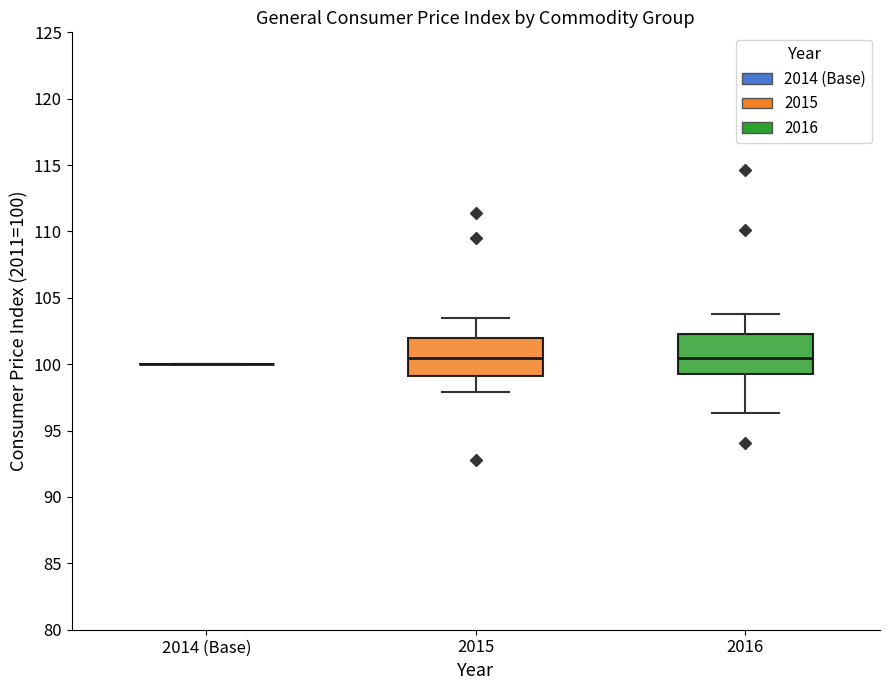

Reading left to right, read every box against the y-axis: the position of its median line, the range the box covers, and the ends of its whiskers. The values are not printed on the chart, so give them approximately, as read against the axis.

2014 (Base): box collapsed to a line at 100.0, whiskers 100.0 to 100.0
2015: median 100.5, box 99.0 to 102.0, whiskers 98.0 to 103.5
2016: median 100.5, box 99.5 to 102.5, whiskers 96.5 to 104.0